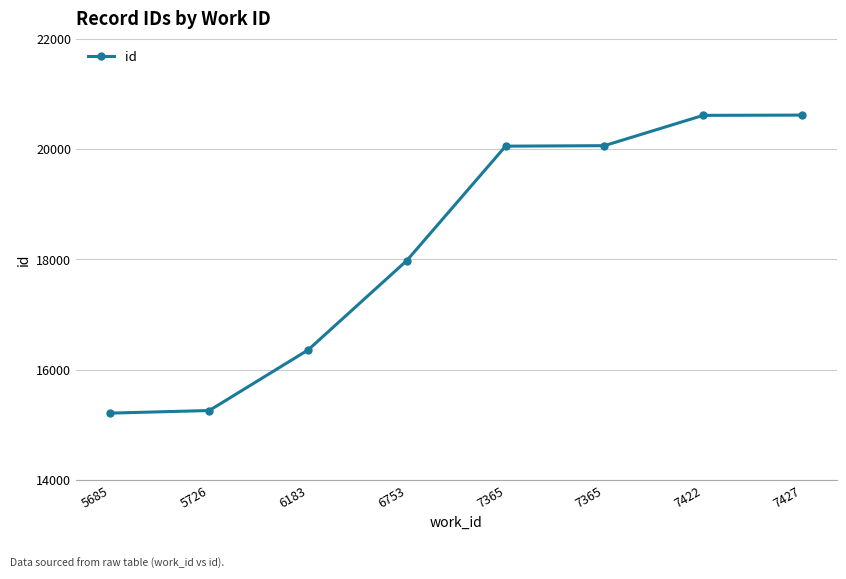

How many categories are shown in the chart?

8